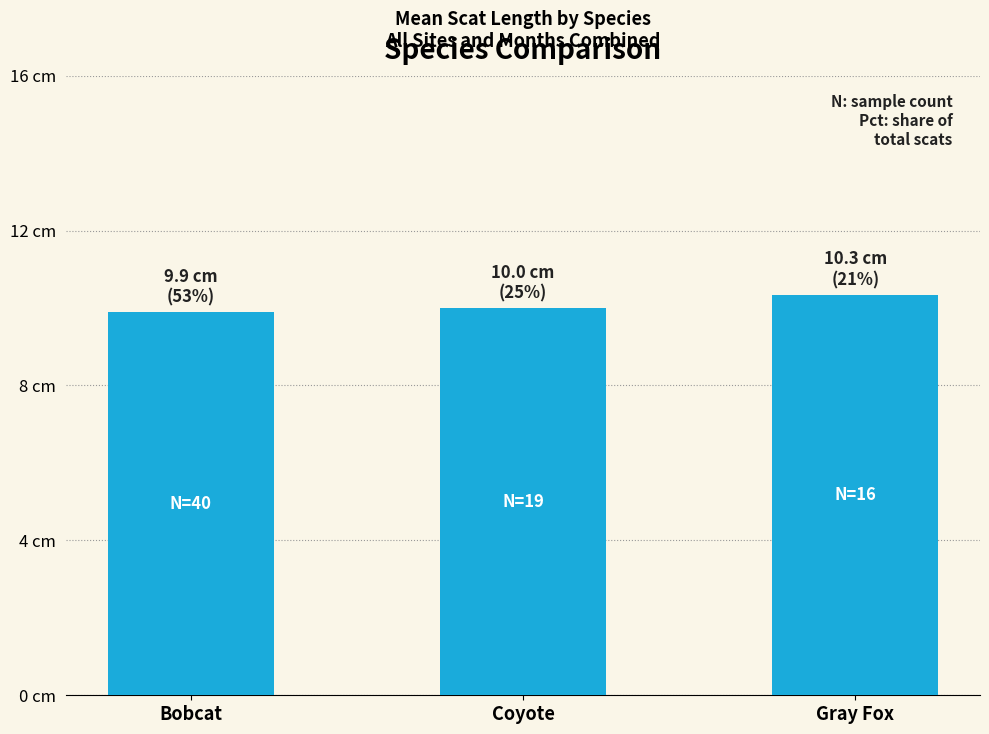

The value at Gray Fox is 10.3. True or false?

True